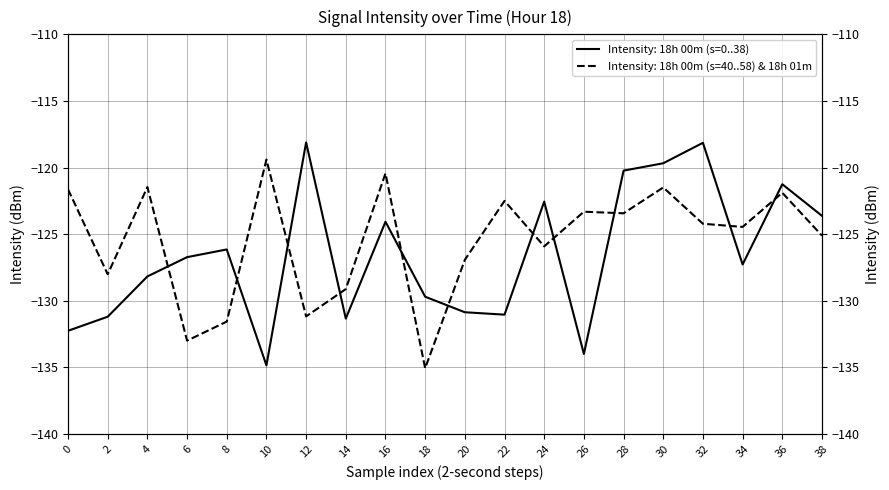

List the labels in order of value, largest first.

12, 32, 30, 28, 36, 24, 38, 16, 8, 6, 34, 4, 18, 20, 22, 2, 14, 0, 26, 10